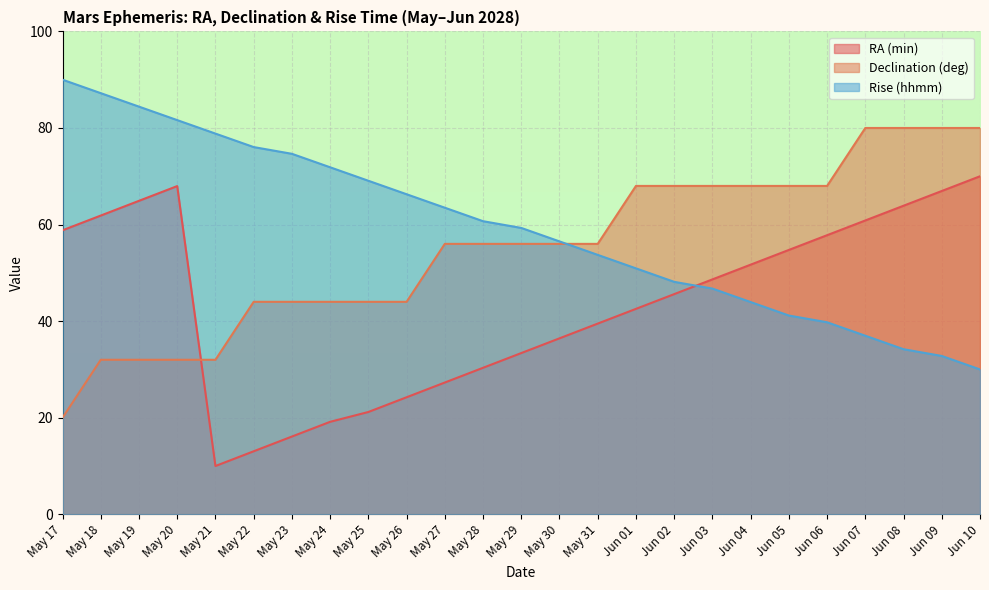

Is it true that RA (min) equals 25.0 at Jun 04?

False